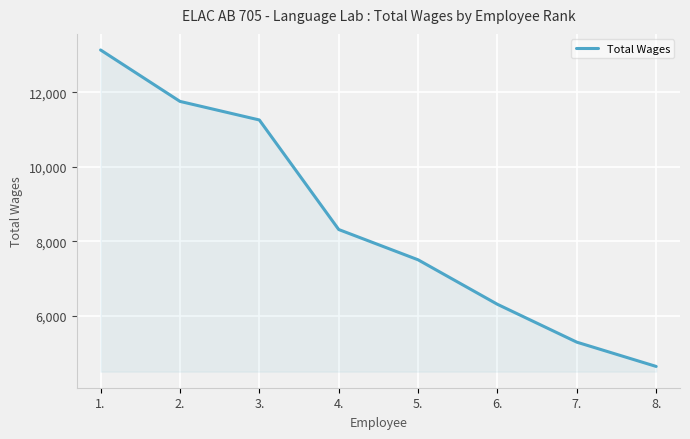

True or false: the data shows 6311 at 6..

True